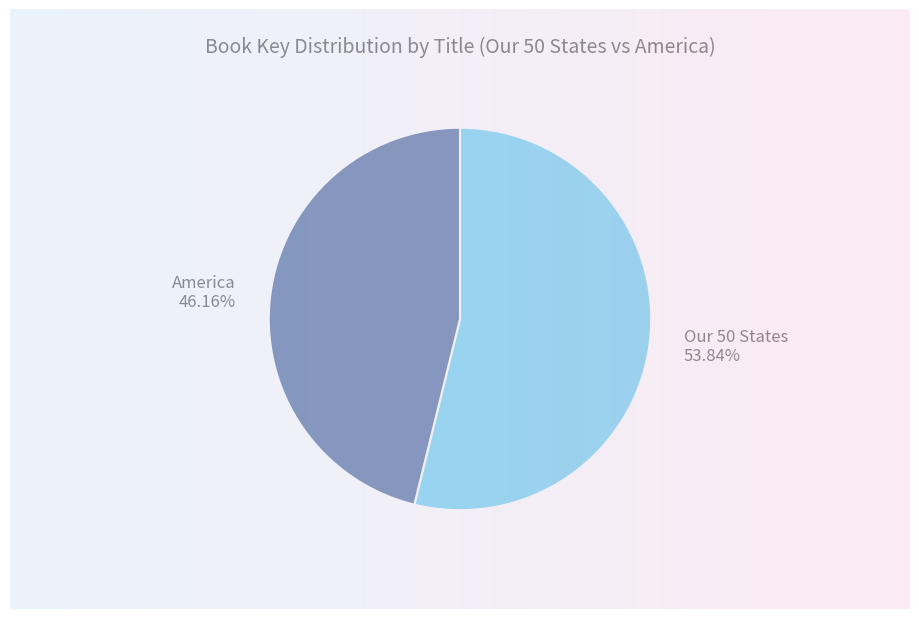

Combined, what portion of the pie is Our 50 States and America?

100.0%